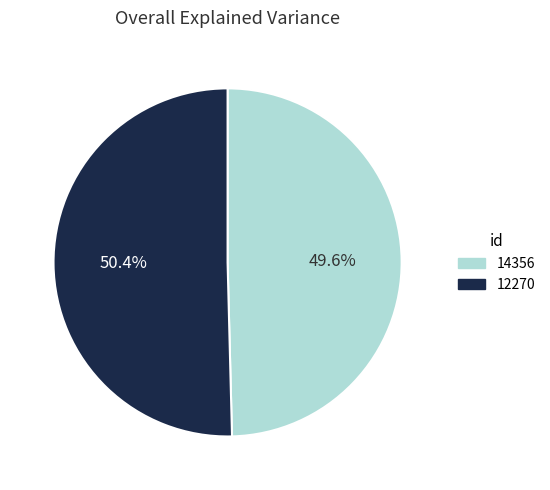

How many slices are in this pie chart?

2